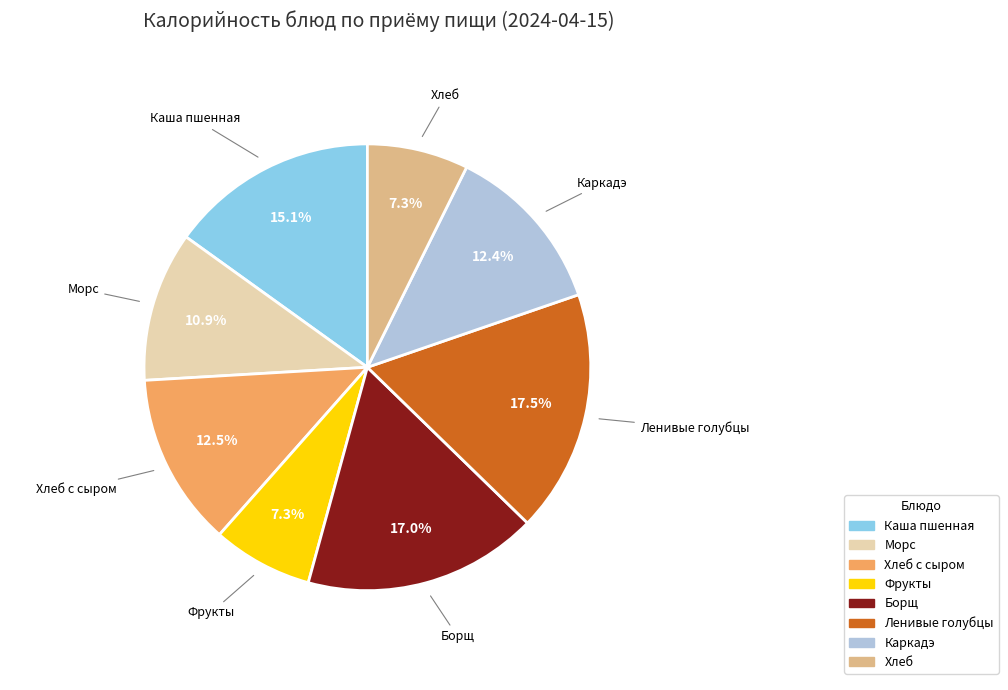

How many slices are in this pie chart?

8